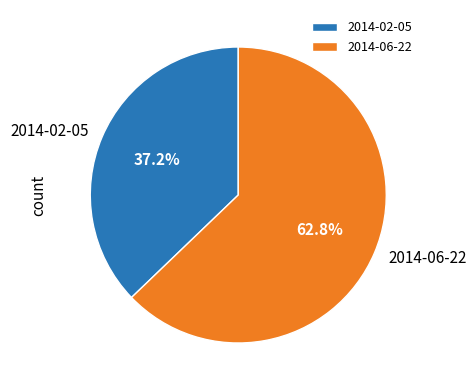

How many slices are in this pie chart?

2